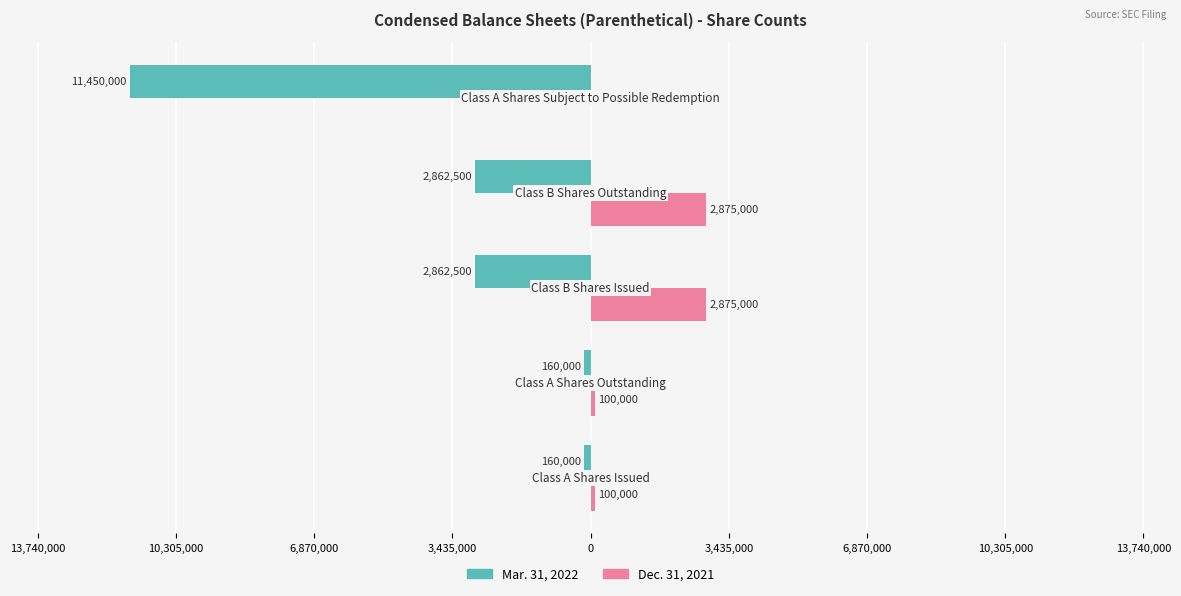

What are all the series names shown in the legend?

Mar. 31, 2022, Dec. 31, 2021